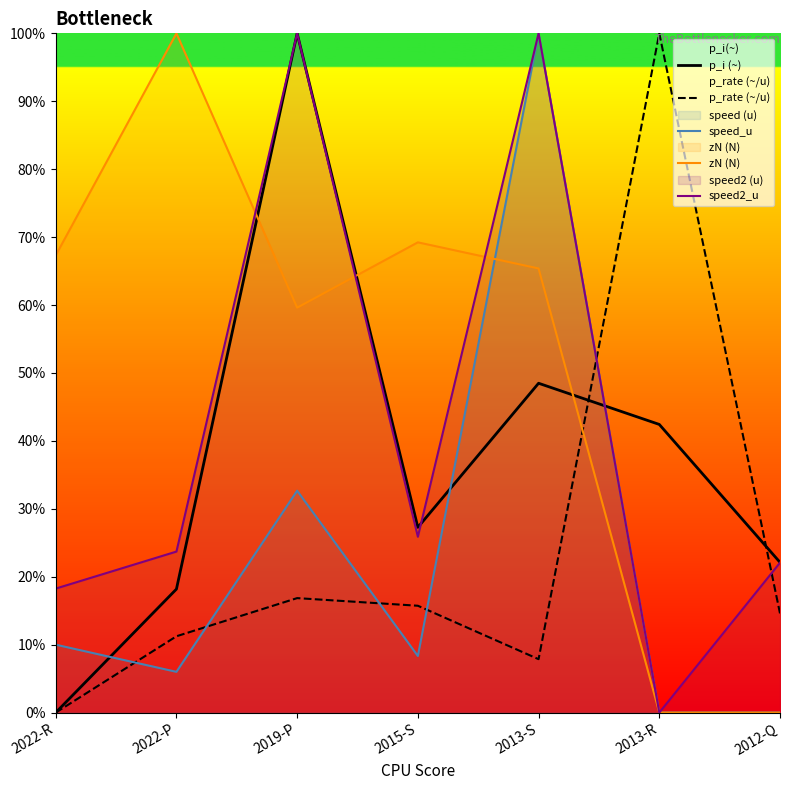

Reading left to right, extract all data points from this chart.

p_i (~): 0.0	18.2	100.0	27.3	48.5	42.4	22.1
p_rate (~/u): 0.0	11.2	16.9	15.7	7.9	100.0	14.6
speed_u: 10.0	6.0	32.7	8.3	100.0	0.0	0.0
zN (N): 67.3	100.0	59.6	69.2	65.4	0.0	0.0
speed2_u: 18.3	23.7	100.0	25.9	100.0	0.0	22.1